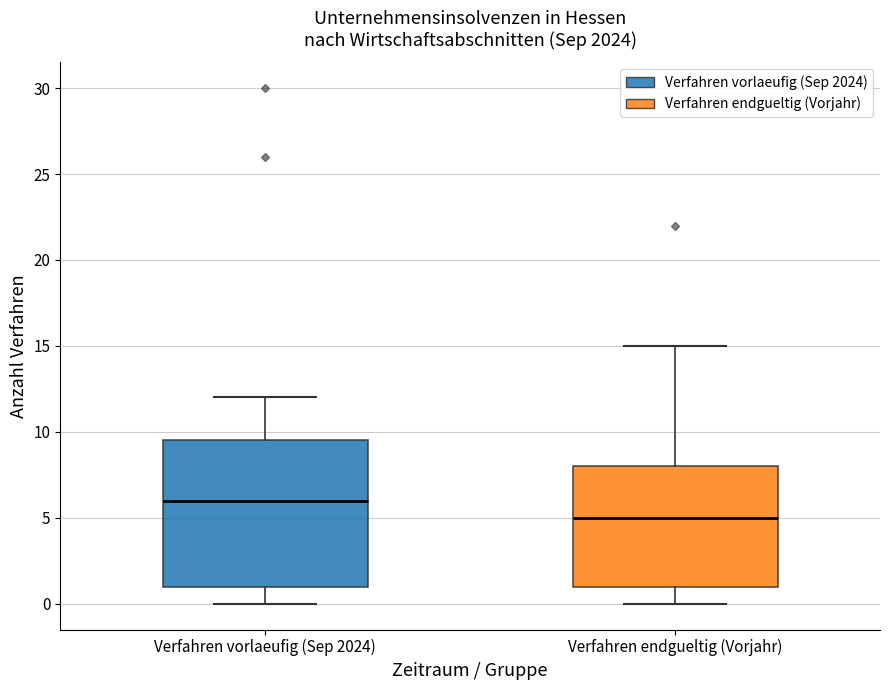

Where does the lower whisker of the box for Verfahren endgueltig (Vorjahr) end on the y-axis? The values are not printed on the chart, so give them approximately, as read against the axis.

0.0